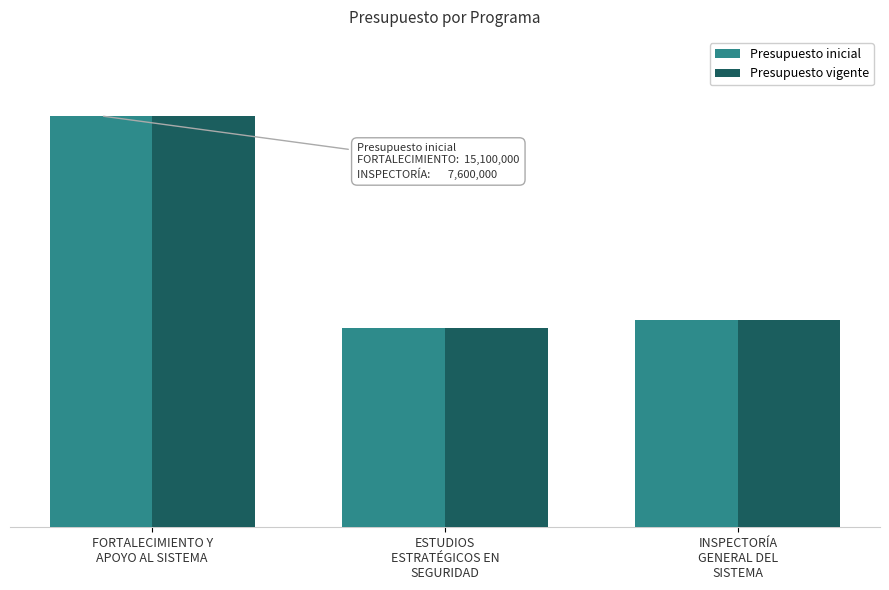

Between INSPECTORÍA
GENERAL DEL
SISTEMA and ESTUDIOS
ESTRATÉGICOS EN
SEGURIDAD, which is larger?

INSPECTORÍA
GENERAL DEL
SISTEMA